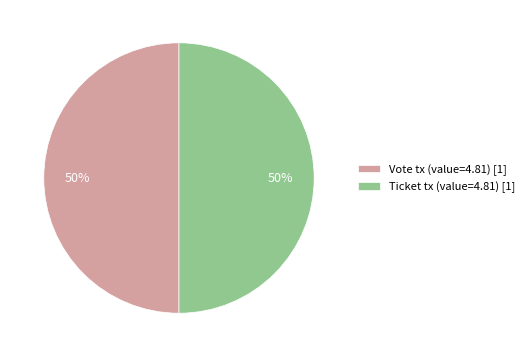

What is the ratio of the value at Ticket tx (value=4.81) [1] to the value at Vote tx (value=4.81) [1]?

1.0